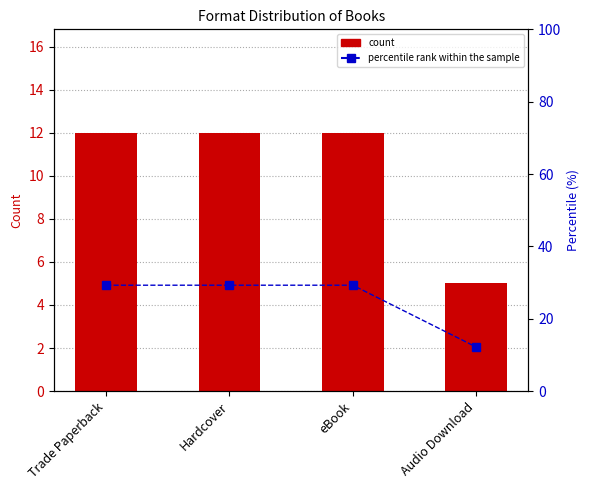

At Audio Download, list the series in order from smallest to largest.

count, percentile rank within the sample